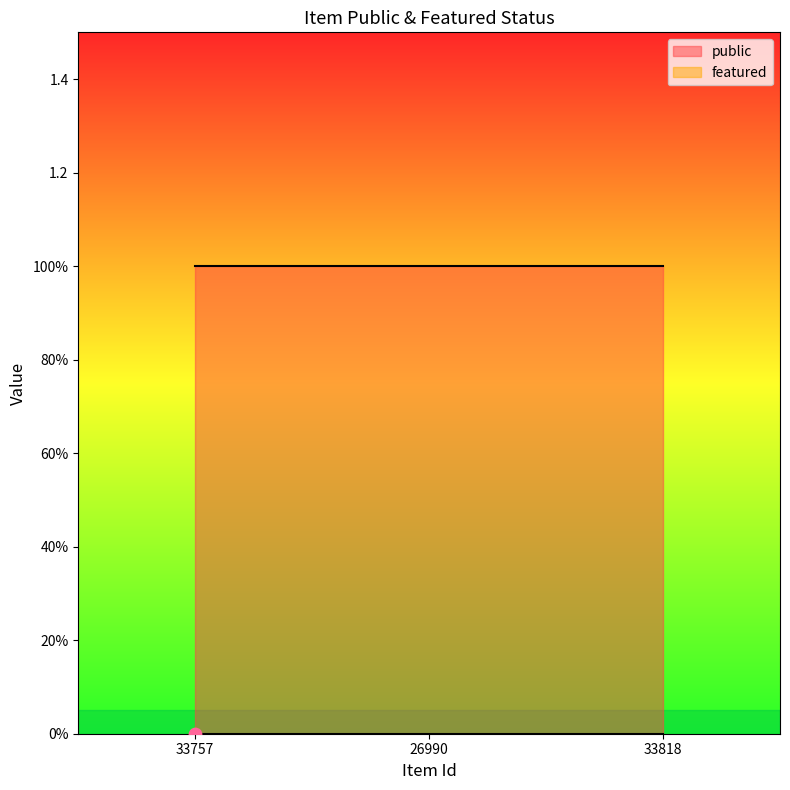

At which category is the sum across all series the highest?

33757